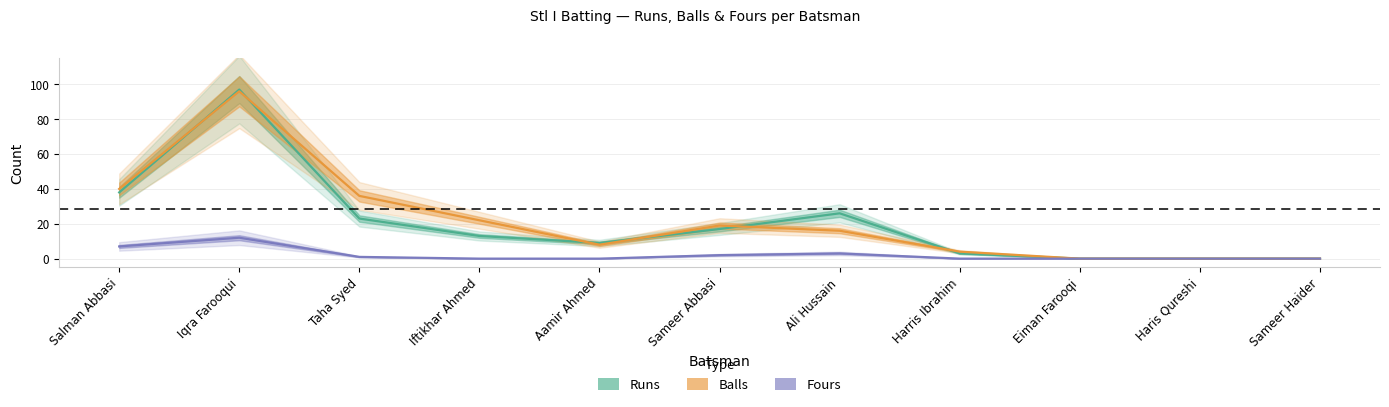

Which series changed the most between Iqra Farooqui and Harris Ibrahim?

Runs